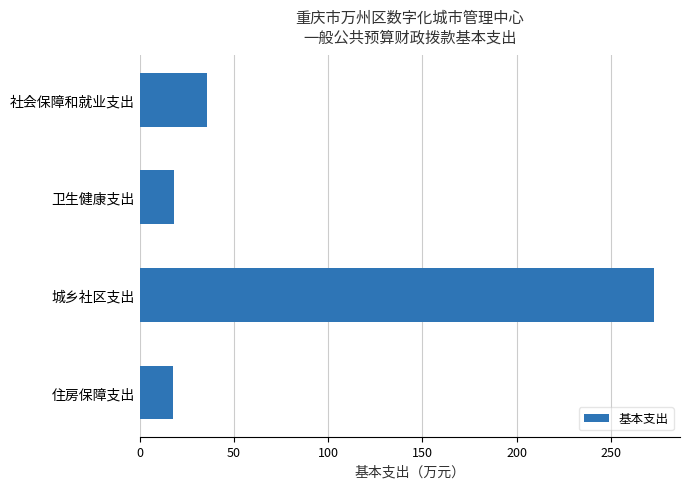

Are the bars grouped side by side (vs. stacked)?

No